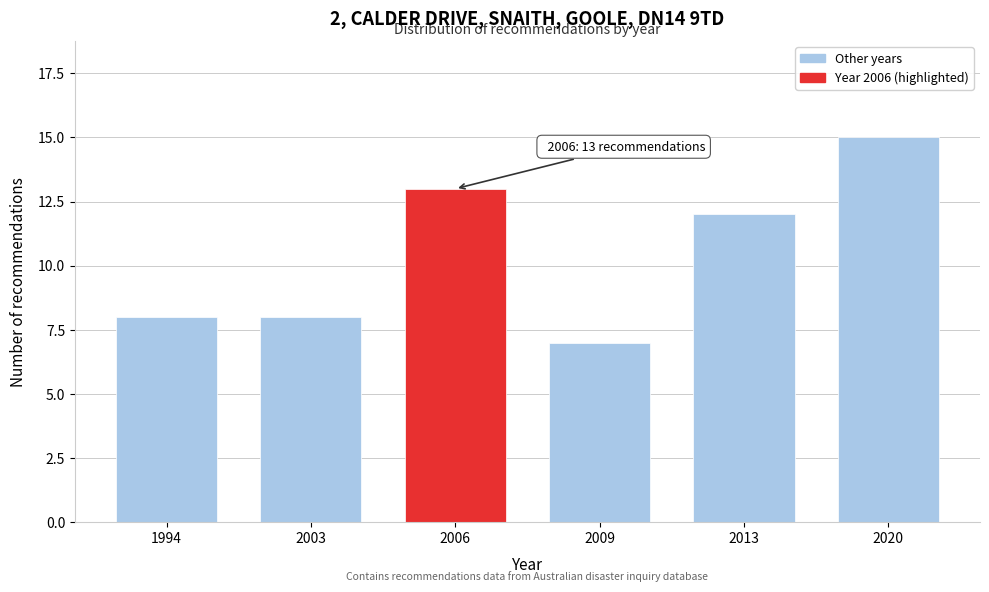

Reading left to right, list all the values displayed in this chart.

1994=8	2003=8	2006=13	2009=7	2013=12	2020=15